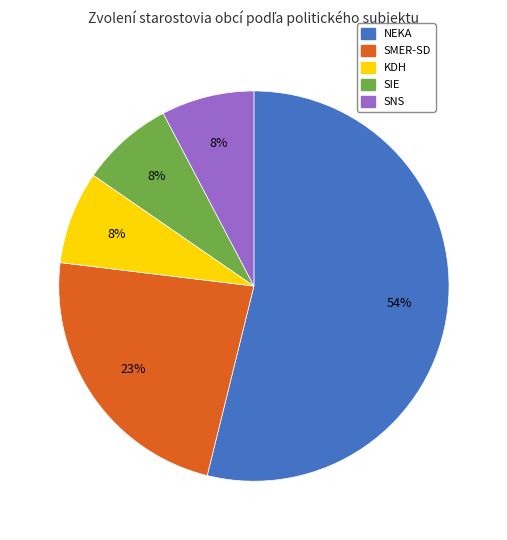

To the nearest percent, what portion does KDH represent?

8%